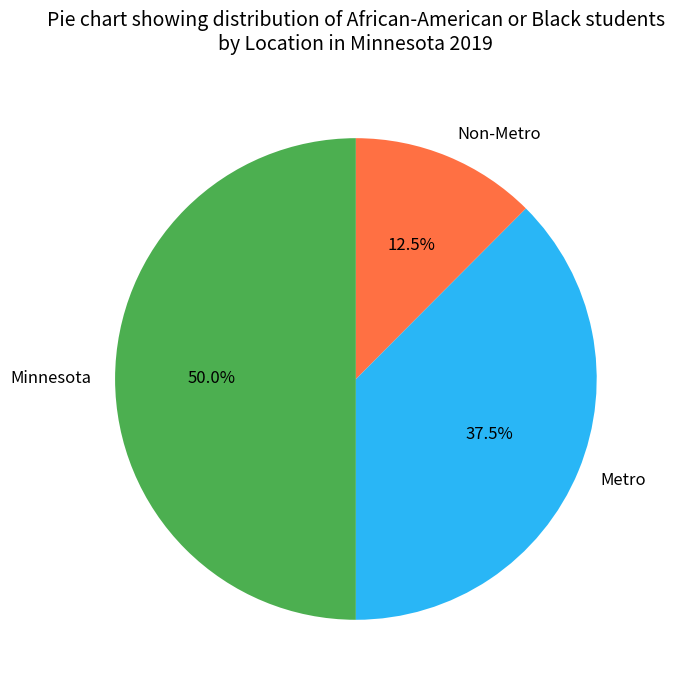

To the nearest percent, what is the combined percentage of Metro and Non-Metro?

50%